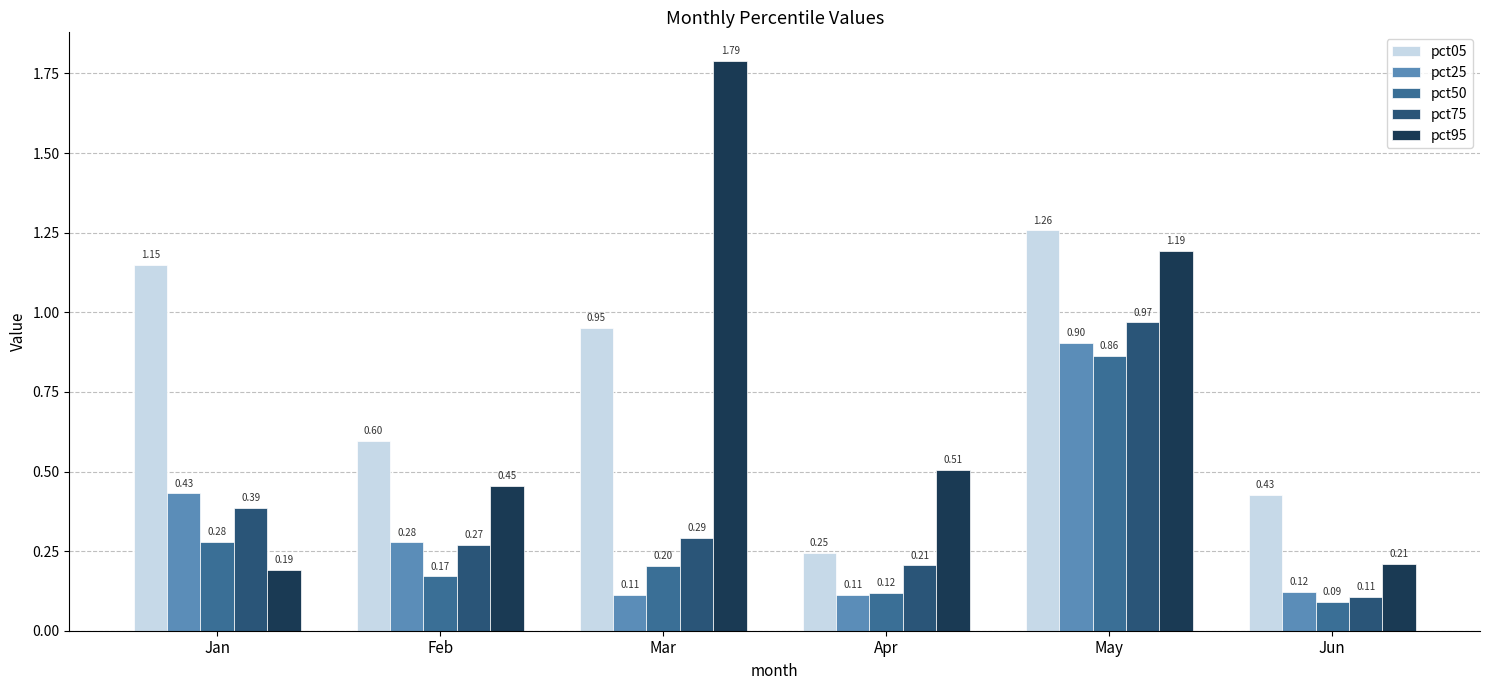

What is the total value across all series at Jan?

2.4